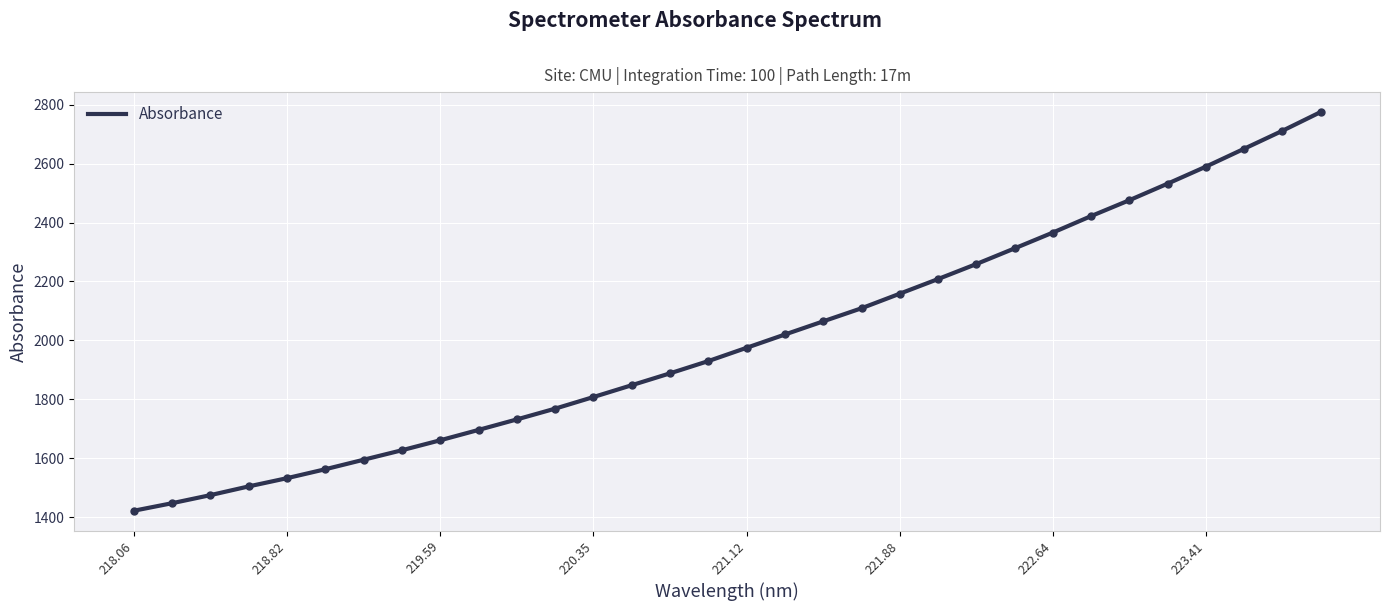

What is the difference between the maximum and minimum values?

1353.3